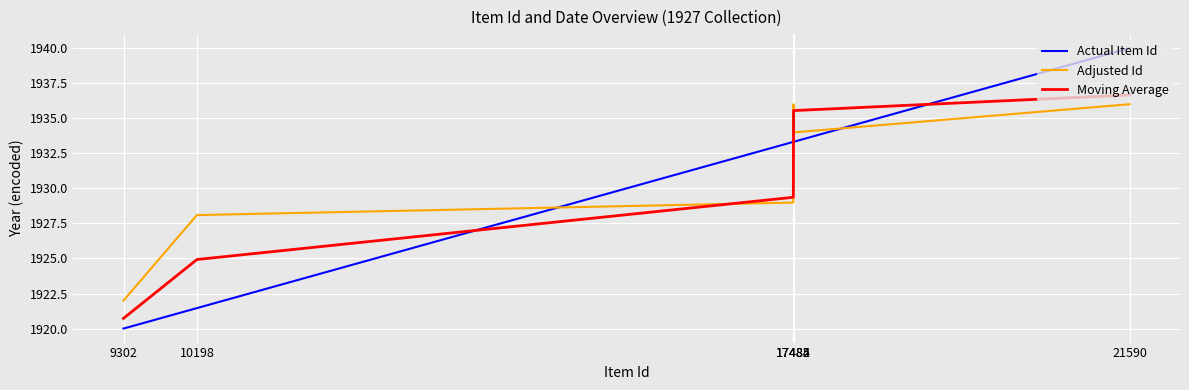

Rank the categories by Moving Average value from highest to lowest.

21590, 17485, 17484, 17482, 10198, 9302